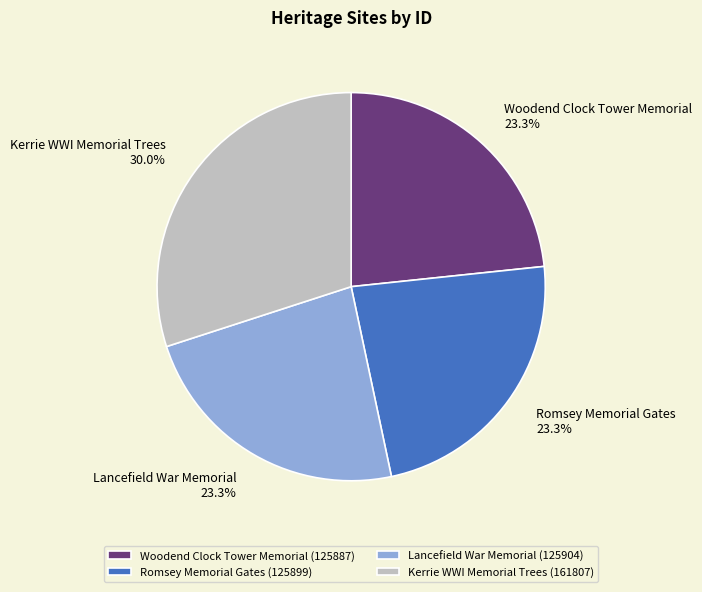

What percentage is NOT represented by Romsey Memorial Gates?

76.7%